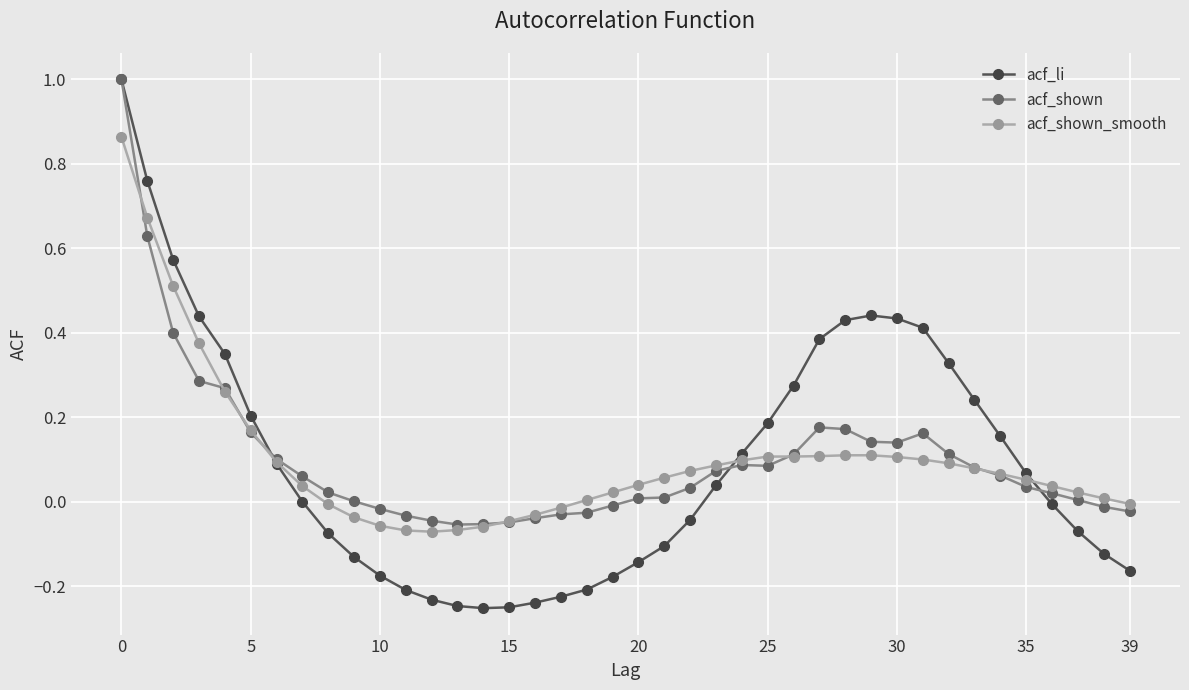

Which series has the largest range (max minus min)?

acf_li